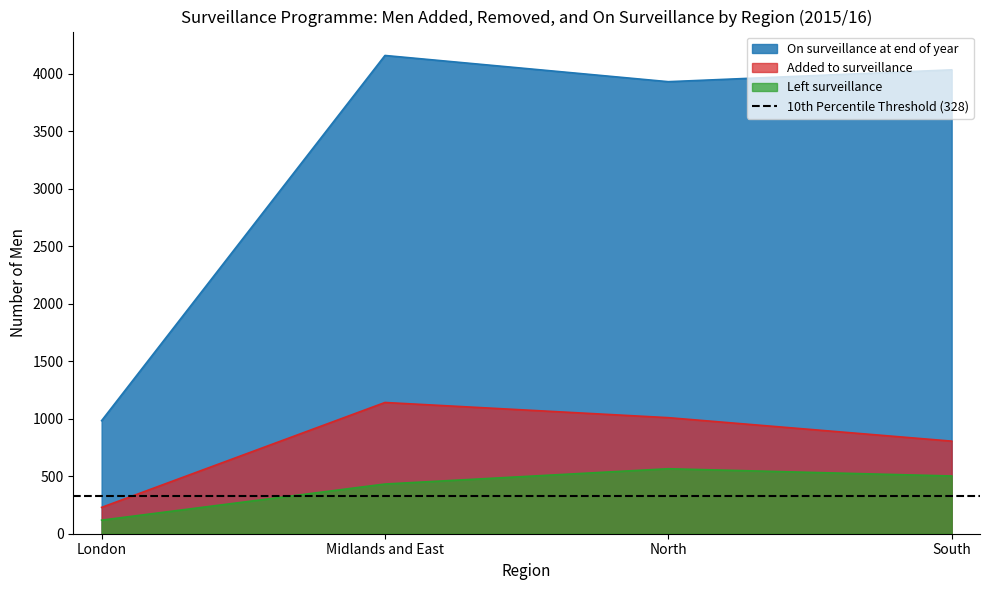

Which series has the widest spread of values?

On surveillance at end of year